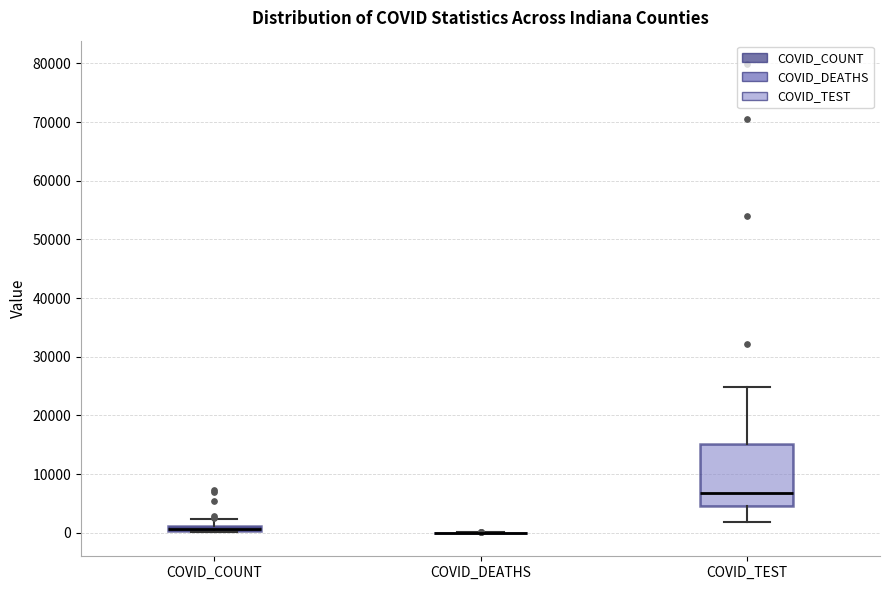

Comparing the boxes themselves (not the whiskers), which one is the tallest?

COVID_TEST